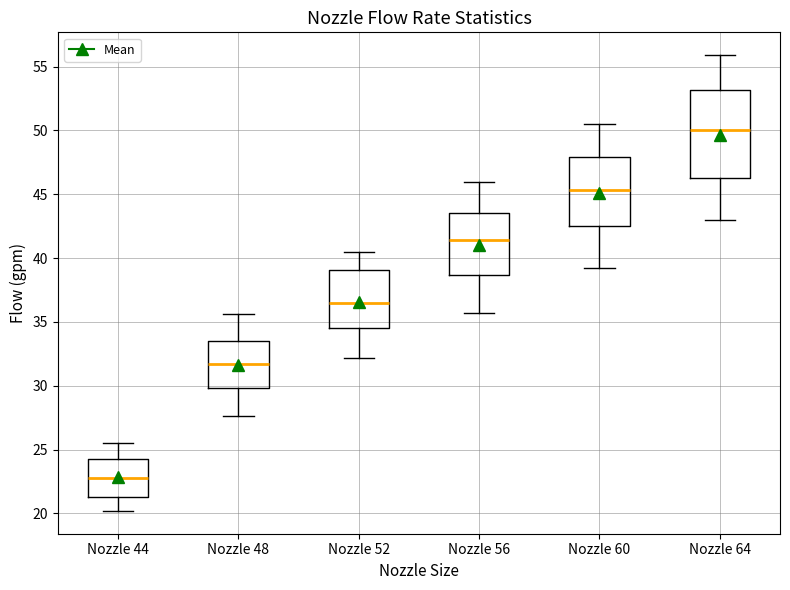

Where does the upper whisker of the box for Nozzle 64 end on the y-axis? The values are not printed on the chart, so give them approximately, as read against the axis.

56.0